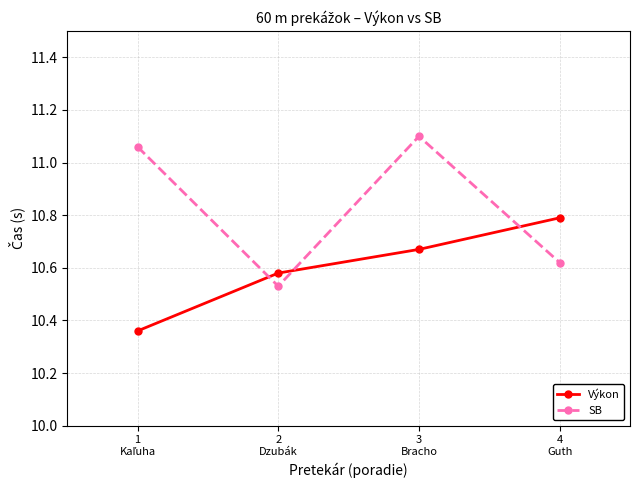

How many series are shown in this chart?

2